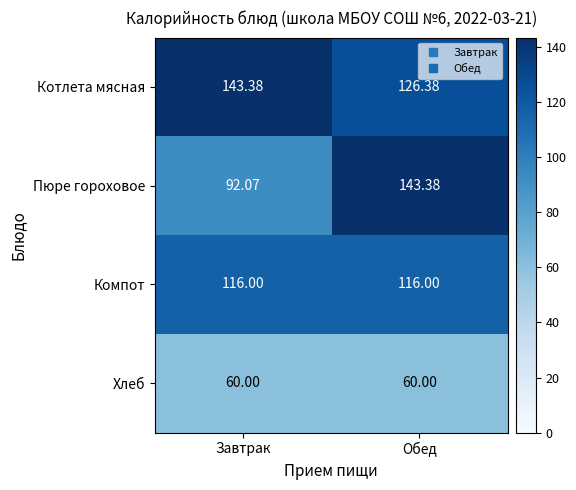

What is the spread (max minus min) of values at Завтрак?

83.4